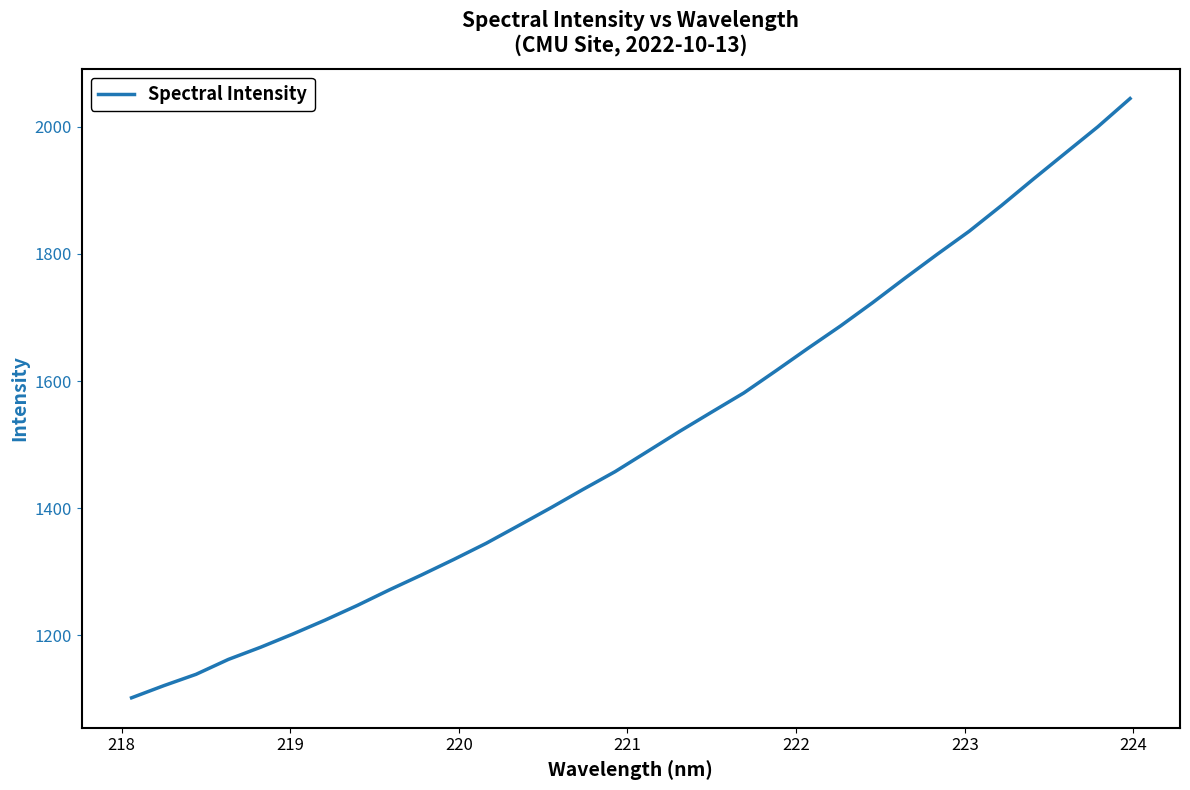

What is the minimum value shown in the chart?

1101.8